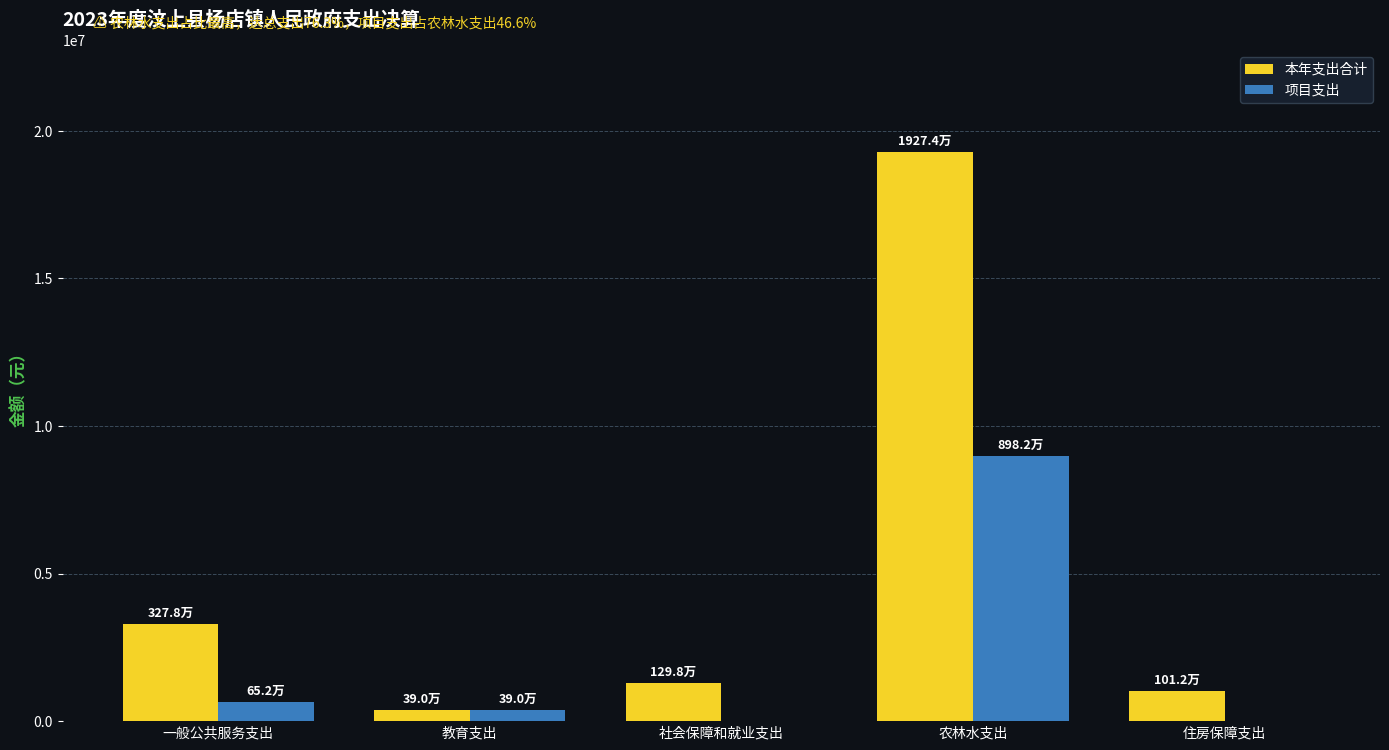

Which series has the largest total across all categories?

本年支出合计